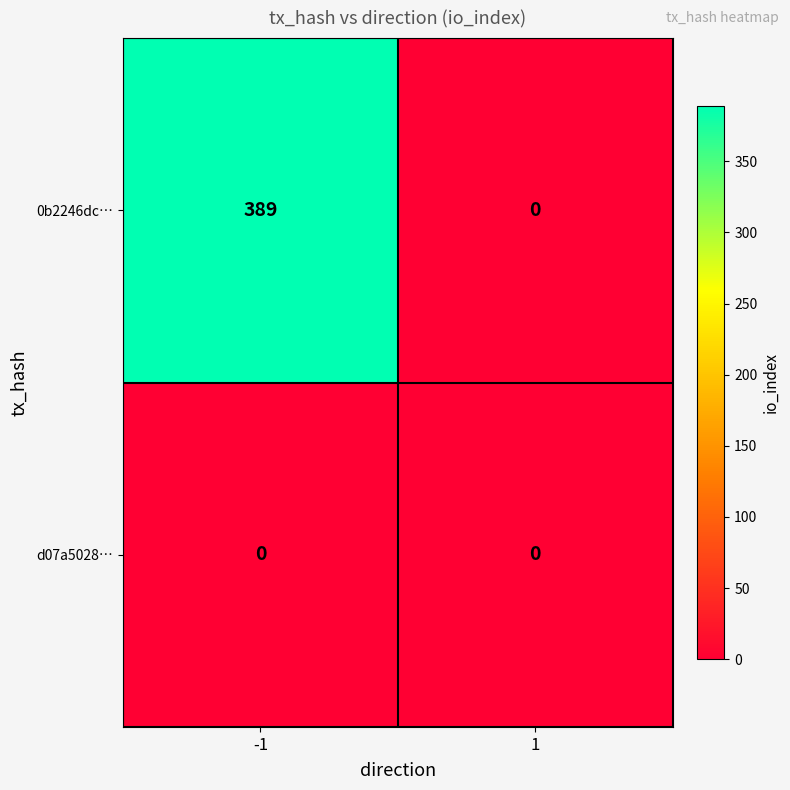

Reading right to left, list all the values displayed in this chart.

0b2246dc…: 1=0	-1=389
d07a5028…: 1=0	-1=0